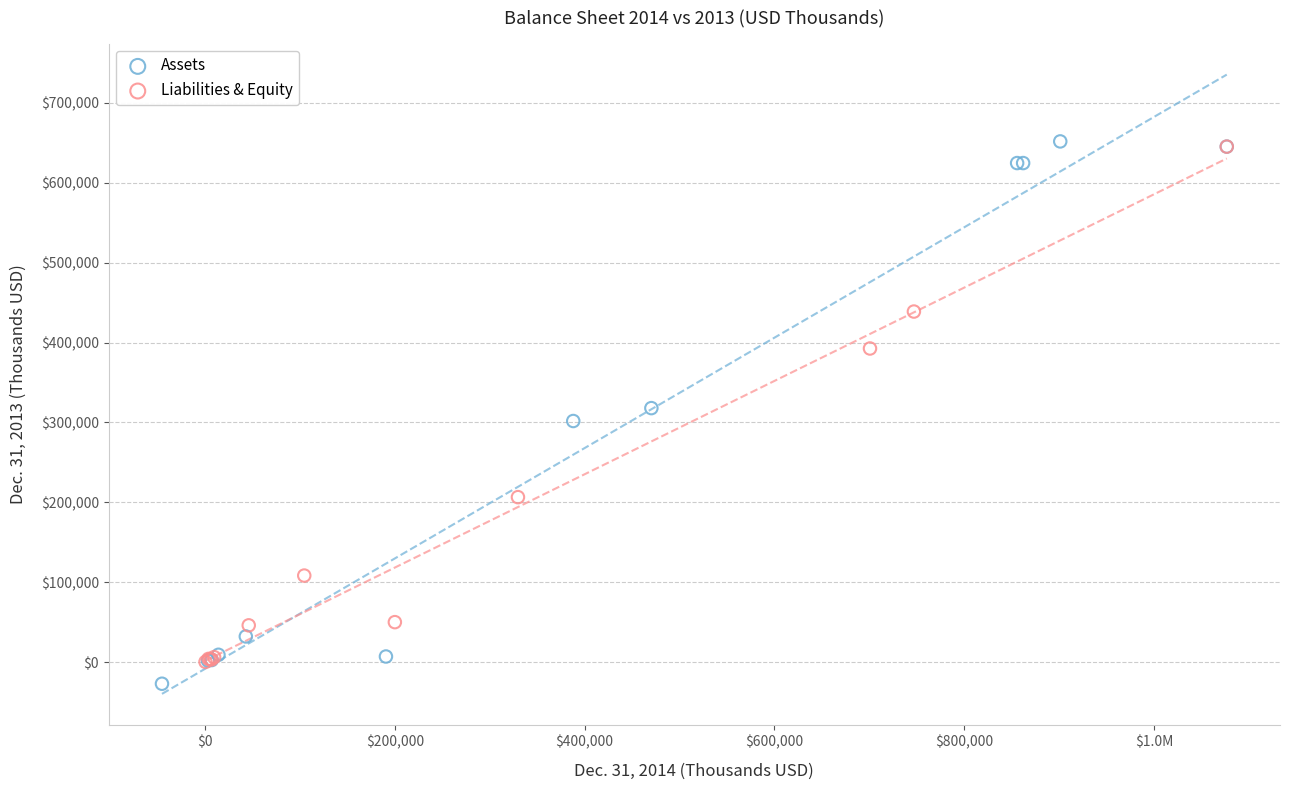

Which series has the widest spread of Y values?

Assets